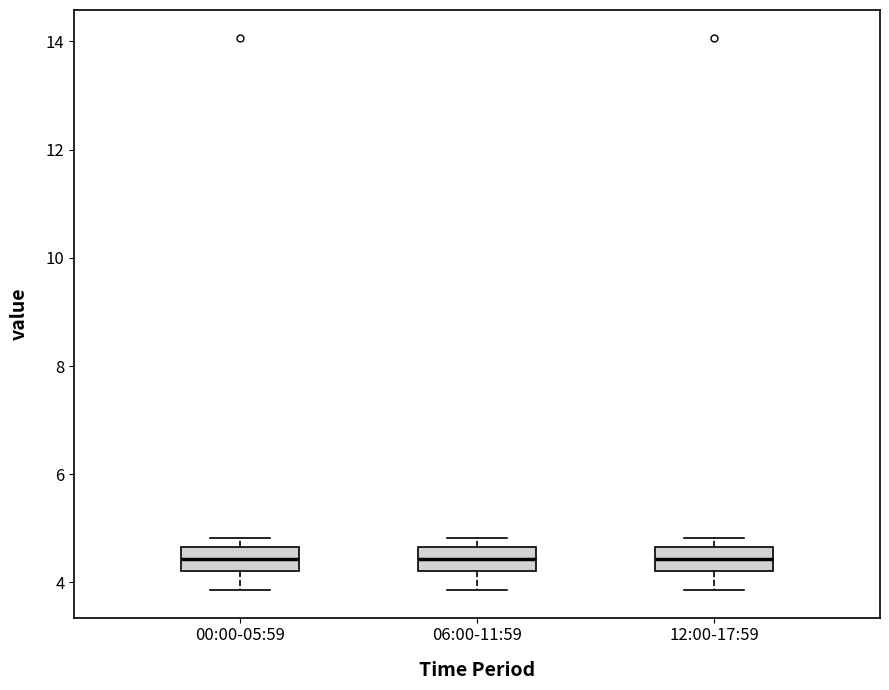

Reading left to right, transcribe this box plot: for each box, give where its median line is, the range the box spans, and where its two whiskers end, as read against the y-axis. The values are not printed on the chart, so give them approximately, as read against the axis.

00:00-05:59: median 4.4, box 4.2 to 4.6, whiskers 3.8 to 4.8
06:00-11:59: median 4.4, box 4.2 to 4.6, whiskers 3.8 to 4.8
12:00-17:59: median 4.4, box 4.2 to 4.6, whiskers 3.8 to 4.8